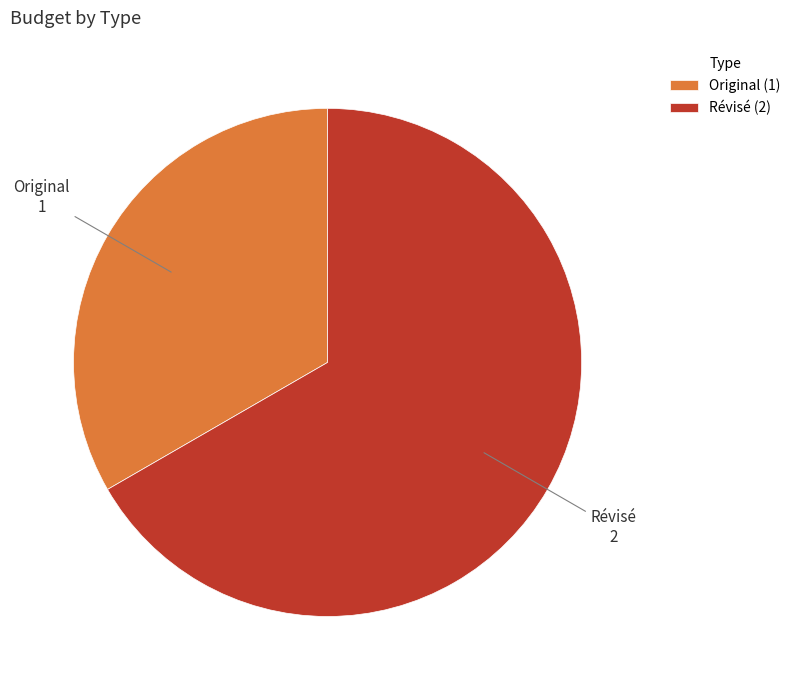

Do Révisé and Original together represent more than half of the pie?

Yes